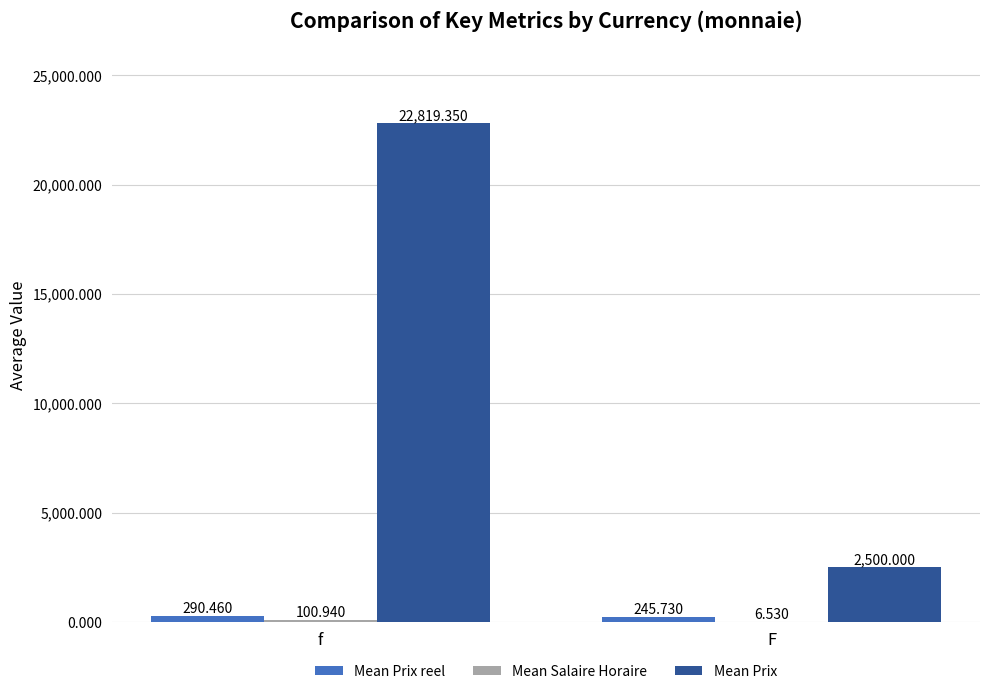

Is it true that Mean Prix reel equals 290.5 at f?

True